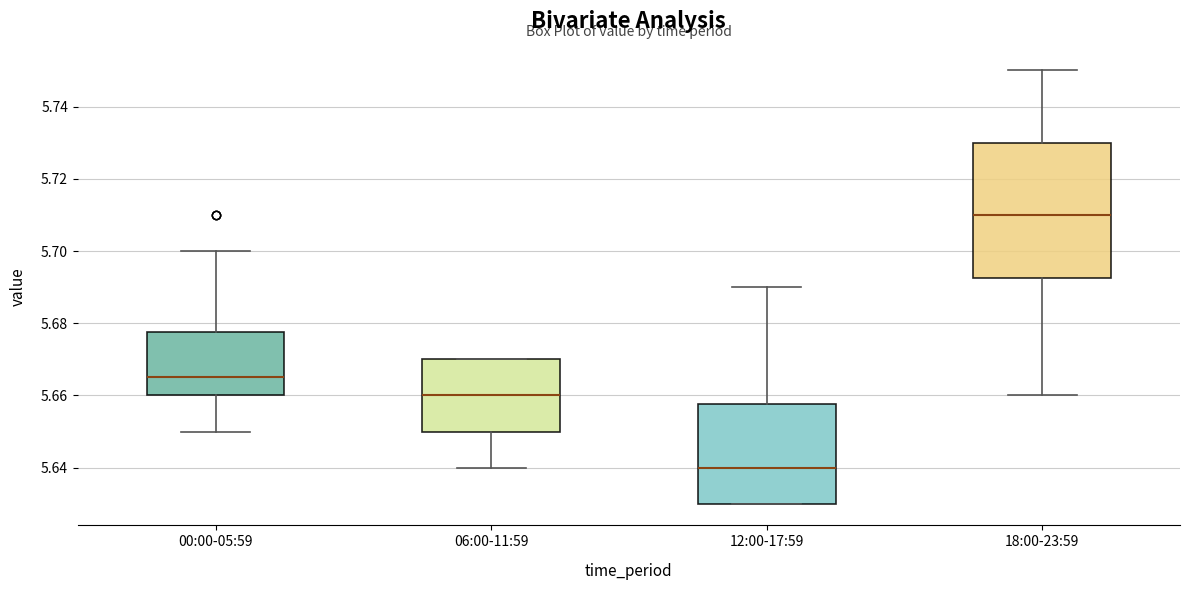

Reading left to right, transcribe this box plot: for each box, give where its median line is, the range the box spans, and where its two whiskers end, as read against the y-axis. The values are not printed on the chart, so give them approximately, as read against the axis.

00:00-05:59: median 5.666, box 5.660 to 5.678, whiskers 5.650 to 5.700
06:00-11:59: median 5.660, box 5.650 to 5.670, whiskers 5.640 to 5.670
12:00-17:59: median 5.640, box 5.630 to 5.658, whiskers 5.630 to 5.690
18:00-23:59: median 5.710, box 5.692 to 5.730, whiskers 5.660 to 5.750